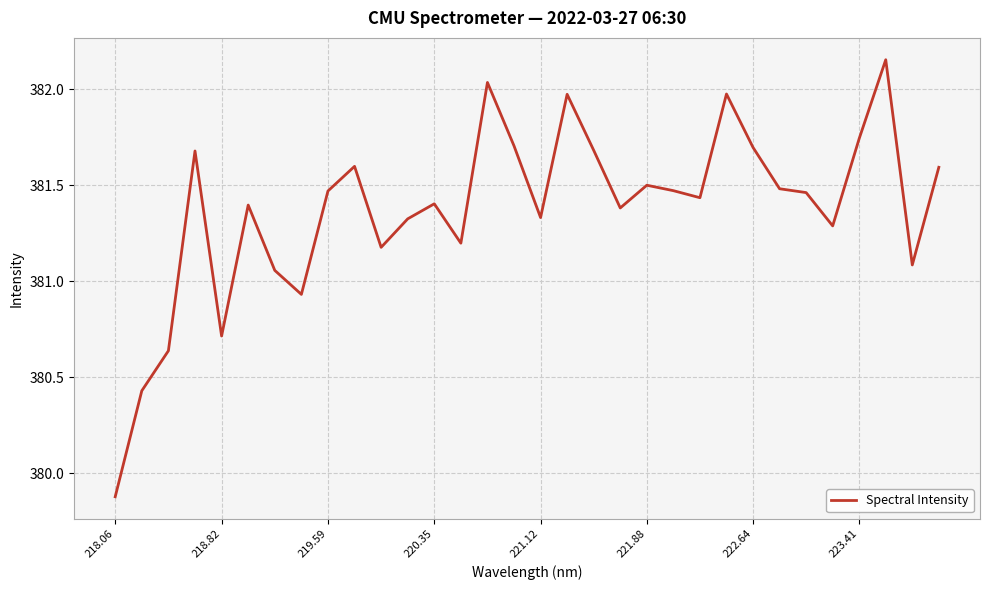

How many lines are shown in the chart?

1